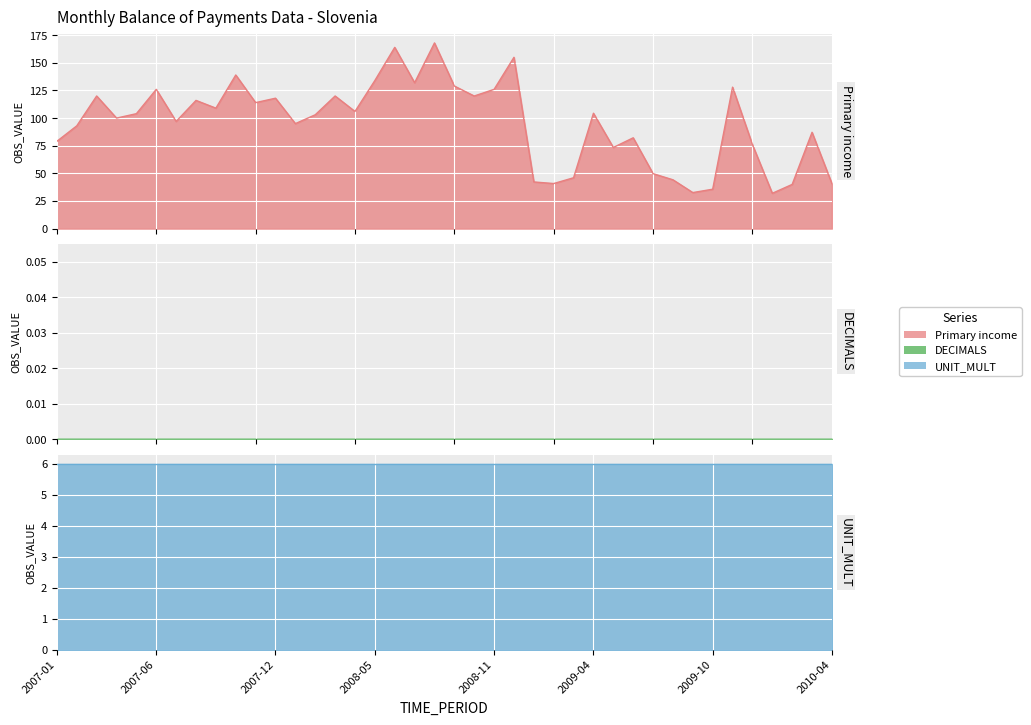

What position from the left is 2008-05?

17